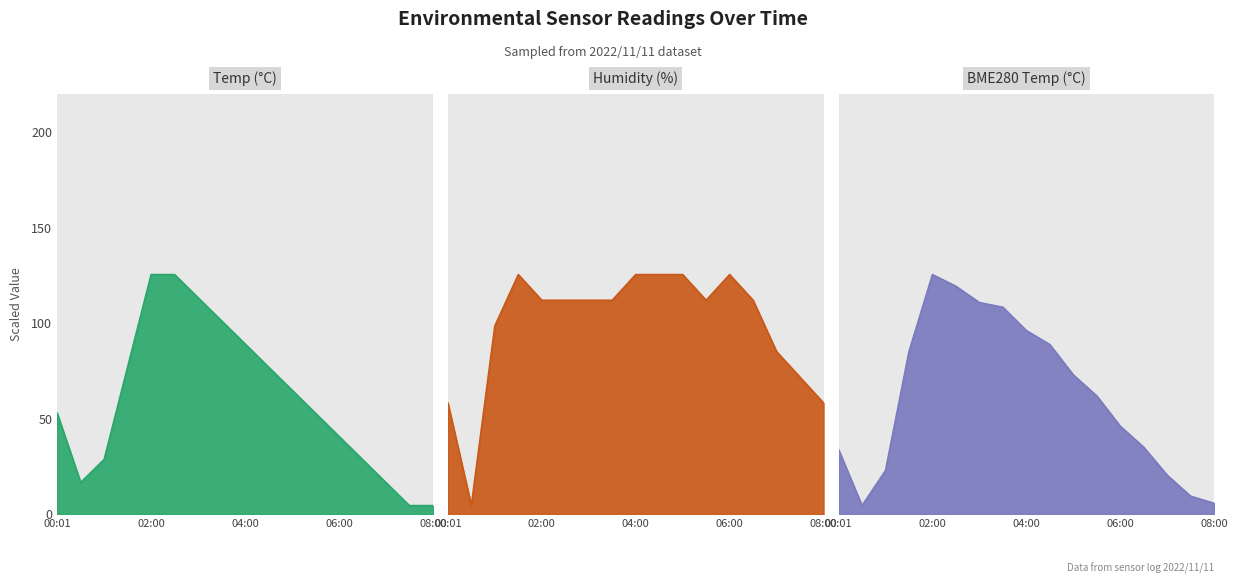

What is the difference between the maximum and minimum values in the Temp series?

121.0